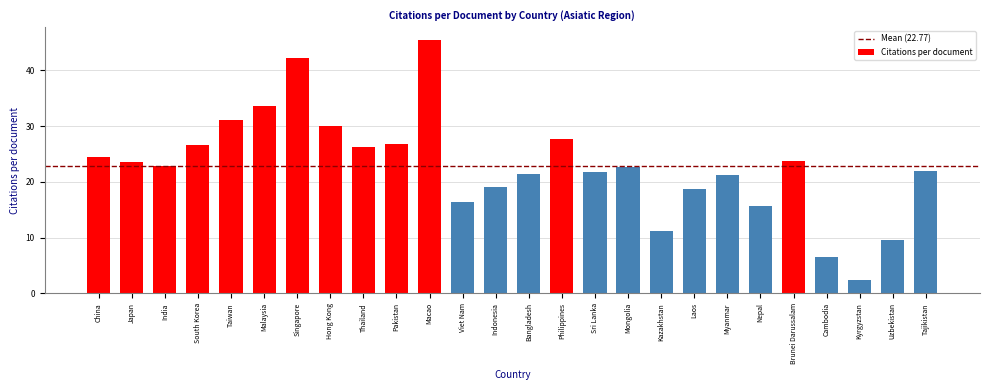

What is the label of the 13th bar from the left?

Indonesia